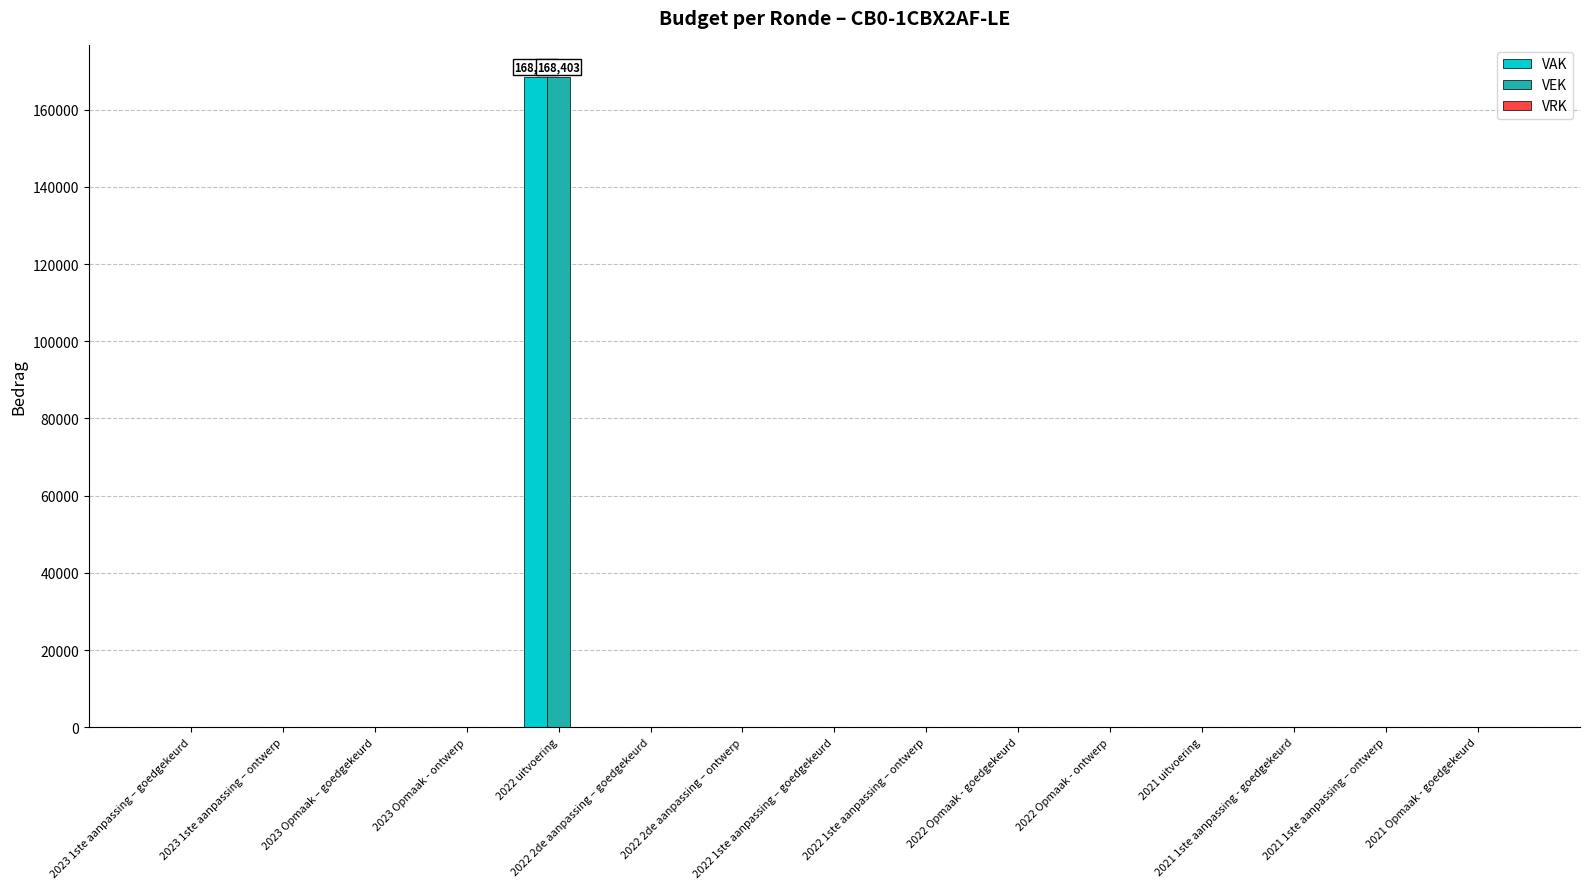

Are the bars grouped side by side (vs. stacked)?

Yes